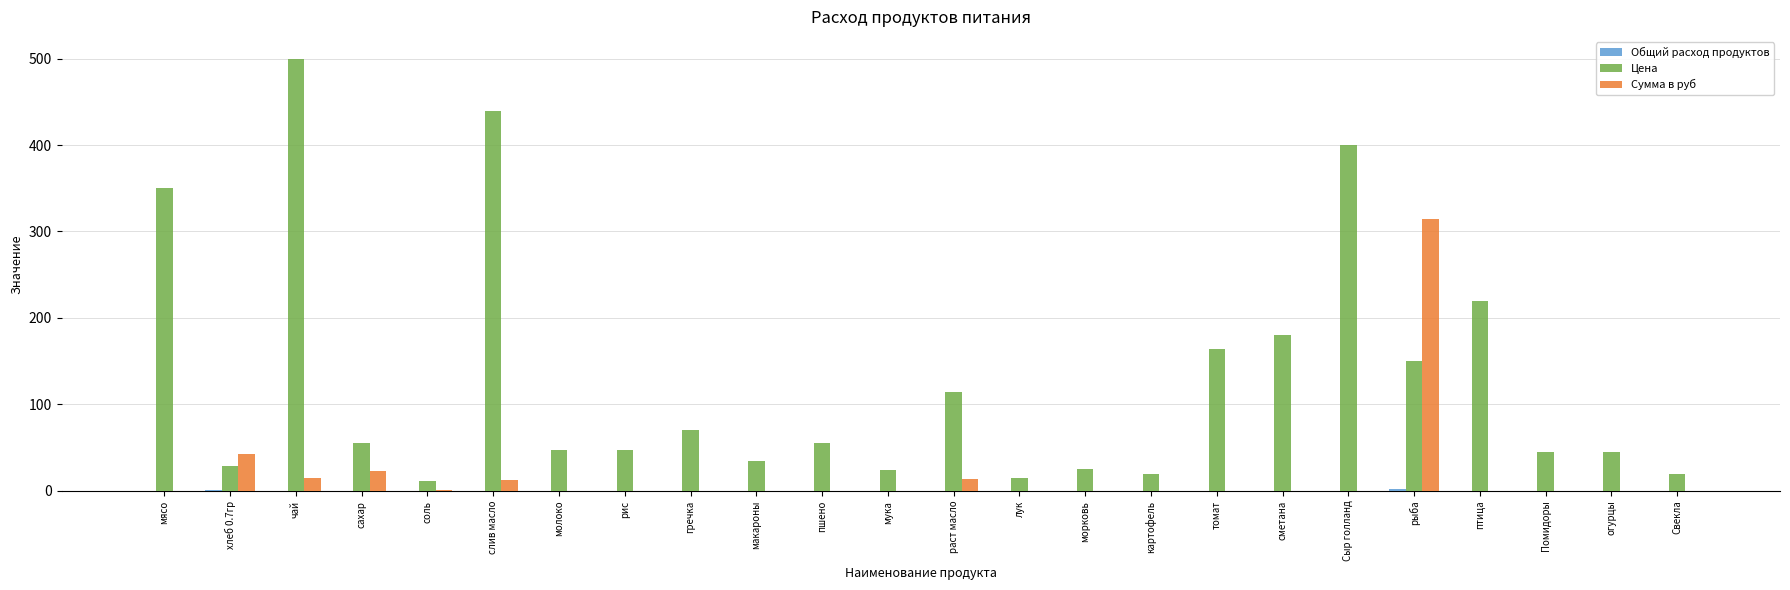

What is the total value across all series at мука?

24.0